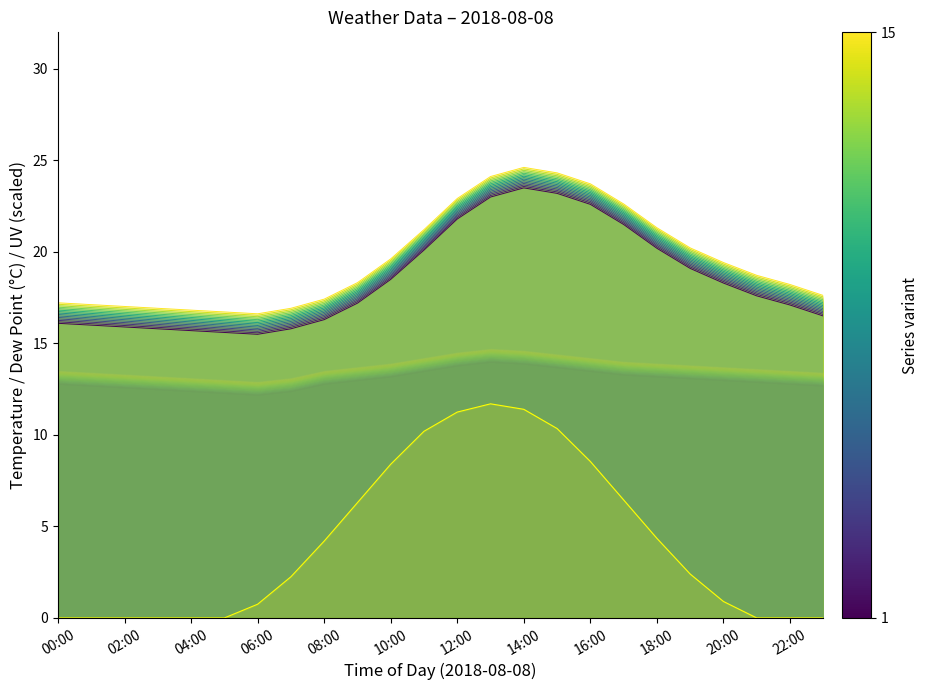

What is the total value across all series at 22:00?

462.2